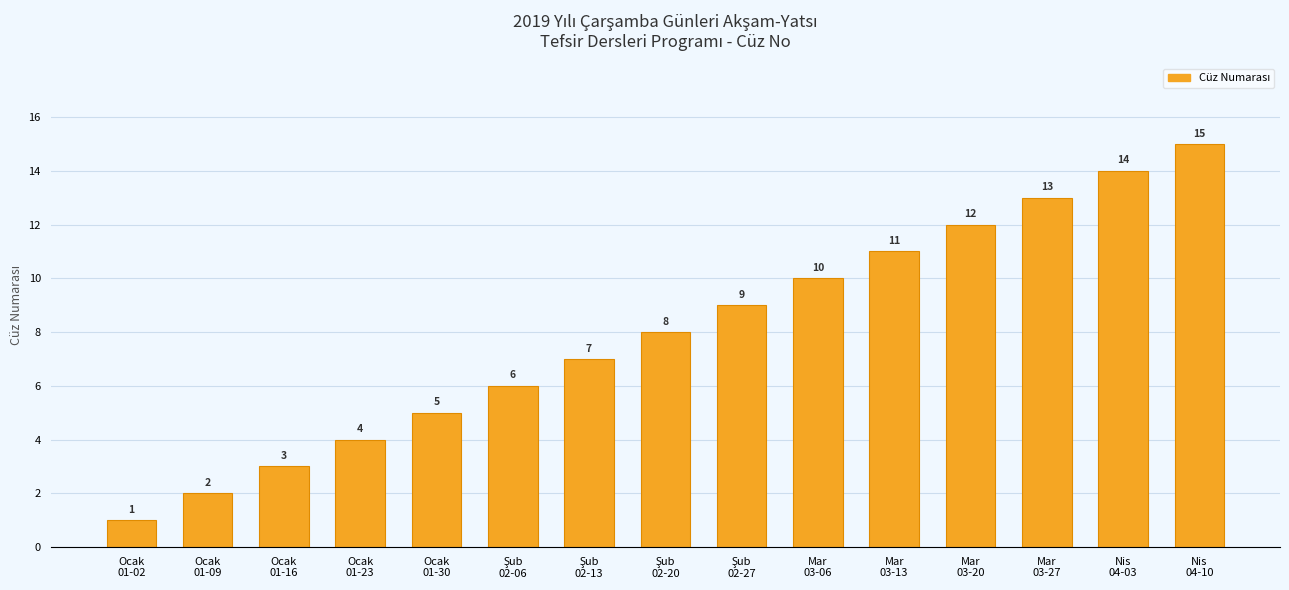

What is the greatest value displayed?

15